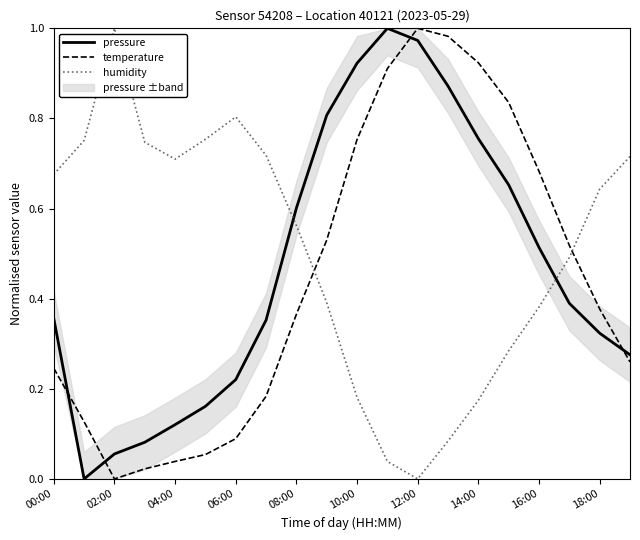

Which series ends up on top after the final intersection of humidity and pressure?

humidity